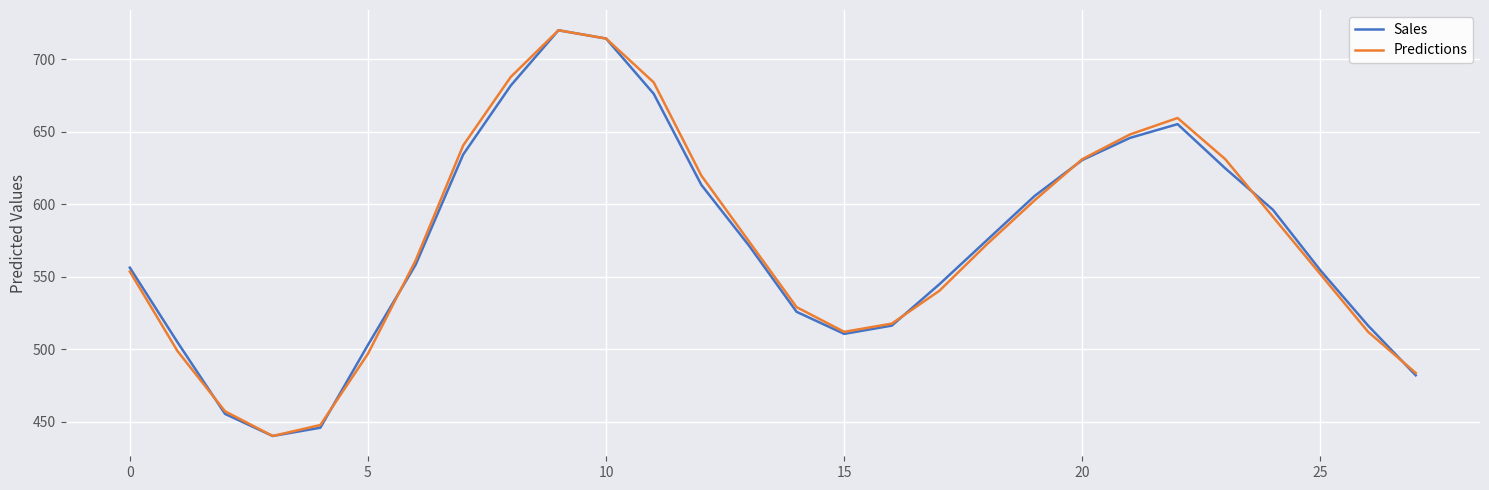

Reading right to left, transcribe all the data shown in this chart.

Sales: 481.9	516.2	554.3	596.2	624.8	655.2	645.7	630.5	605.7	575.2	544.8	516.2	510.5	525.7	571.4	613.3	676.2	714.3	720.0	681.9	634.3	558.1	502.9	445.7	440.0	455.2	504.8	556.2
Predictions: 483.5	511.9	551.6	591.4	631.1	659.5	648.1	631.1	602.7	572.4	540.3	517.6	511.9	528.9	574.3	619.7	684.1	714.3	720.0	687.8	640.5	561.1	496.8	447.6	440.0	457.0	498.6	553.5